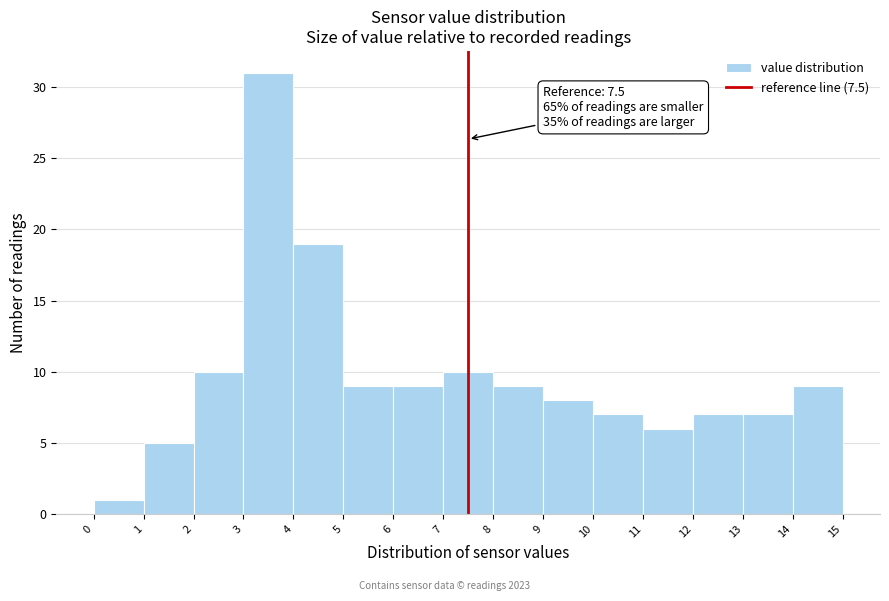

Over which range of the x-axis is the bar tallest?

3 to 4